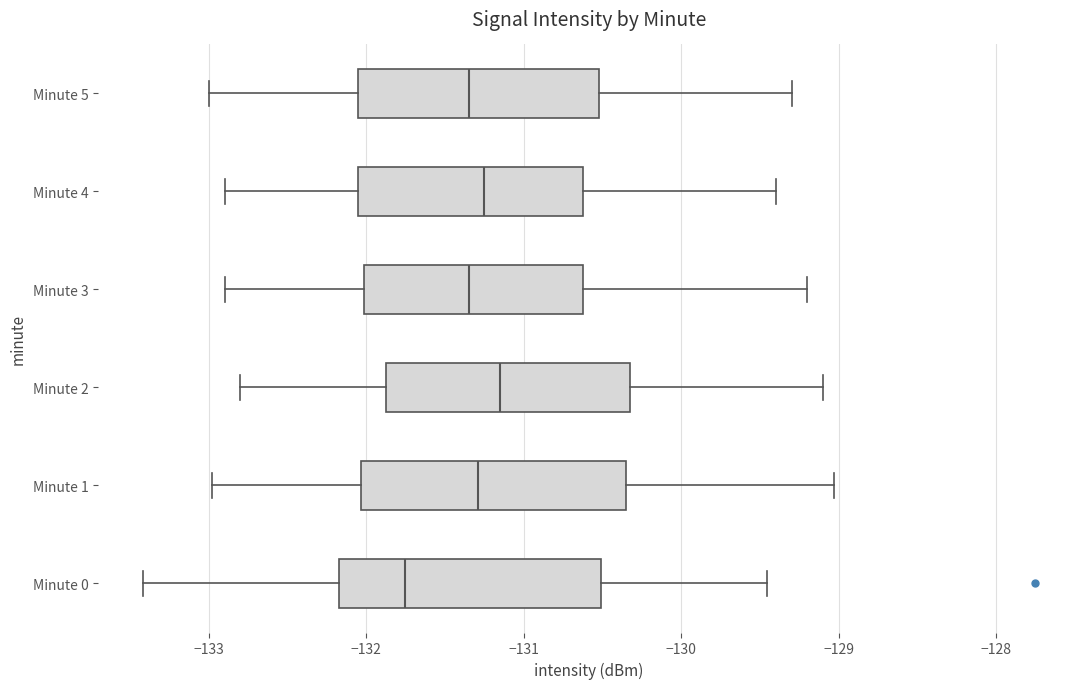

Which box has the furthest to the left median line?

Minute 0